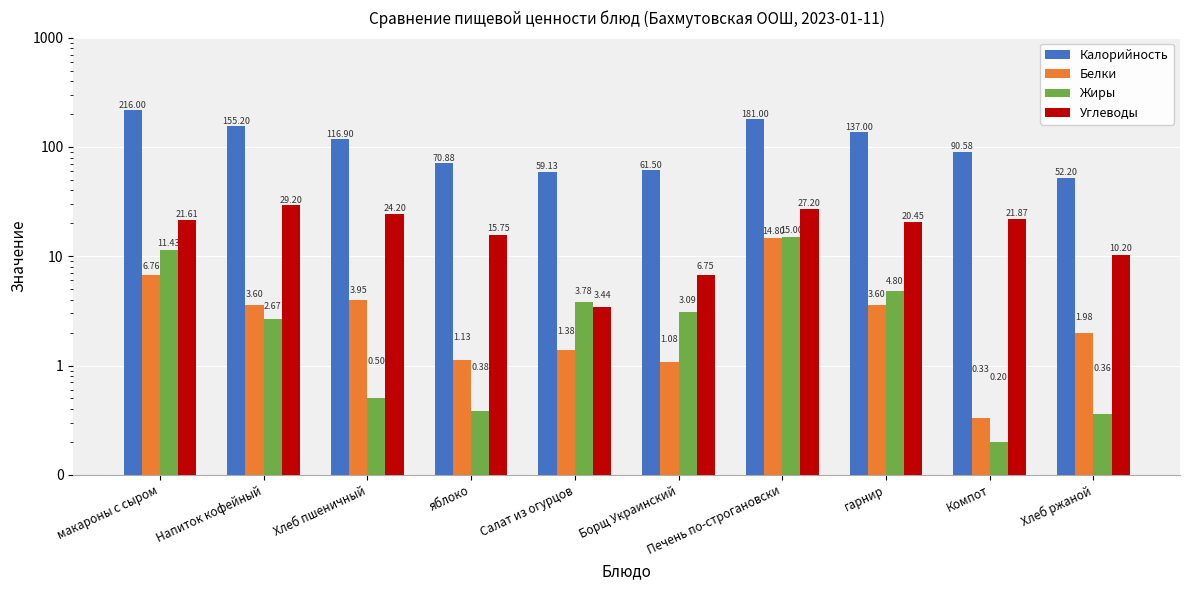

How many groups of bars are there?

10